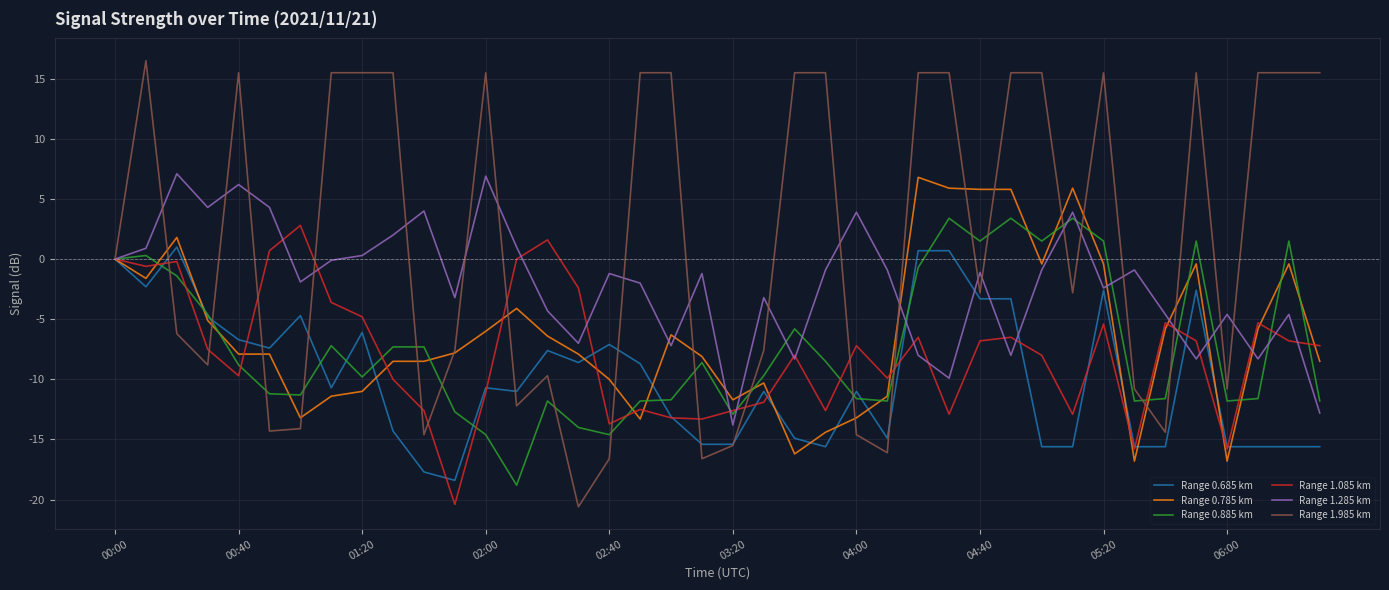

Which series has the largest range (max minus min)?

Range 1.985 km